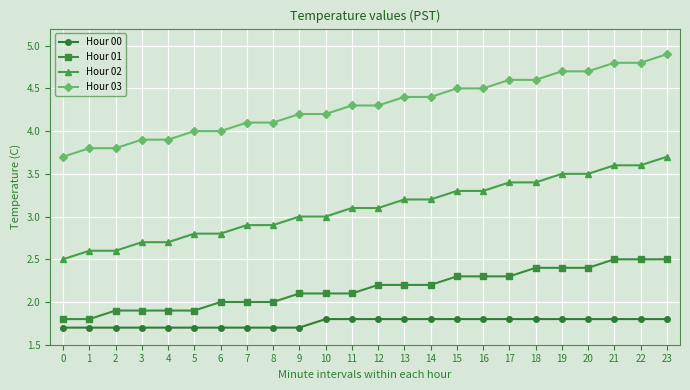

What is the difference between the Hour 00 values at 4 and 10?

0.1